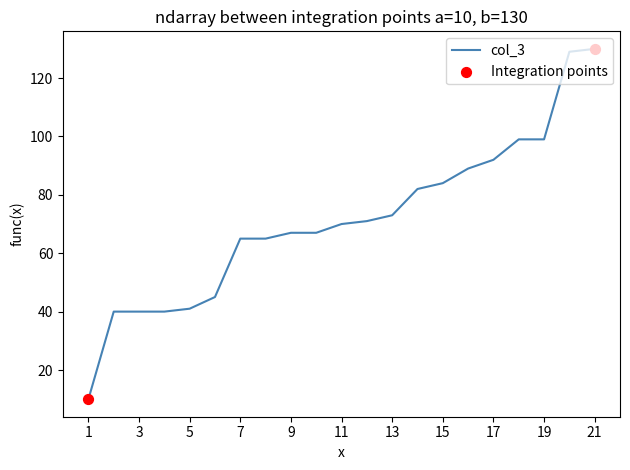

What is the smallest value displayed?

10